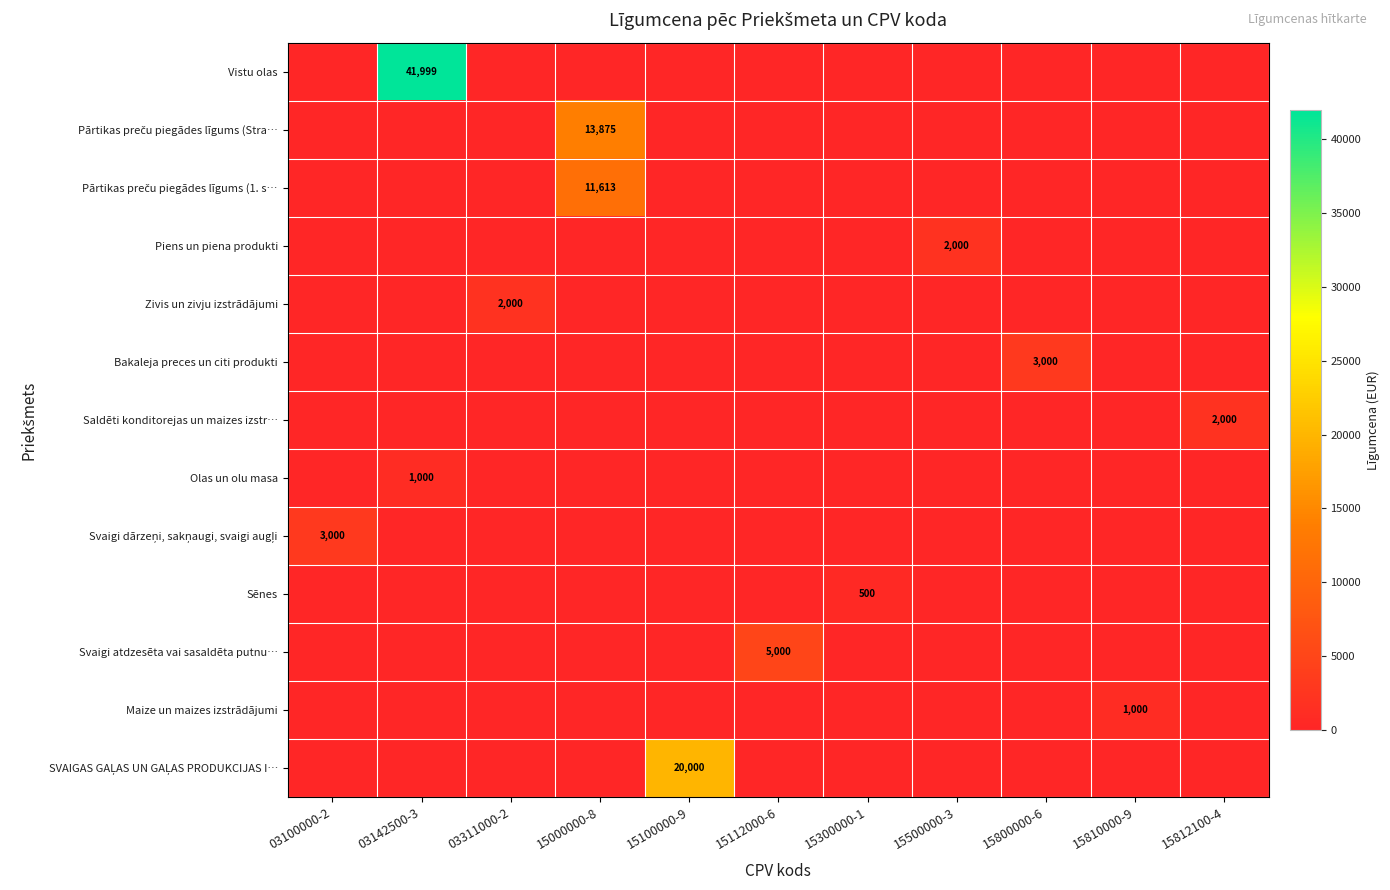

Which series has the largest total across all categories?

Vistu olas